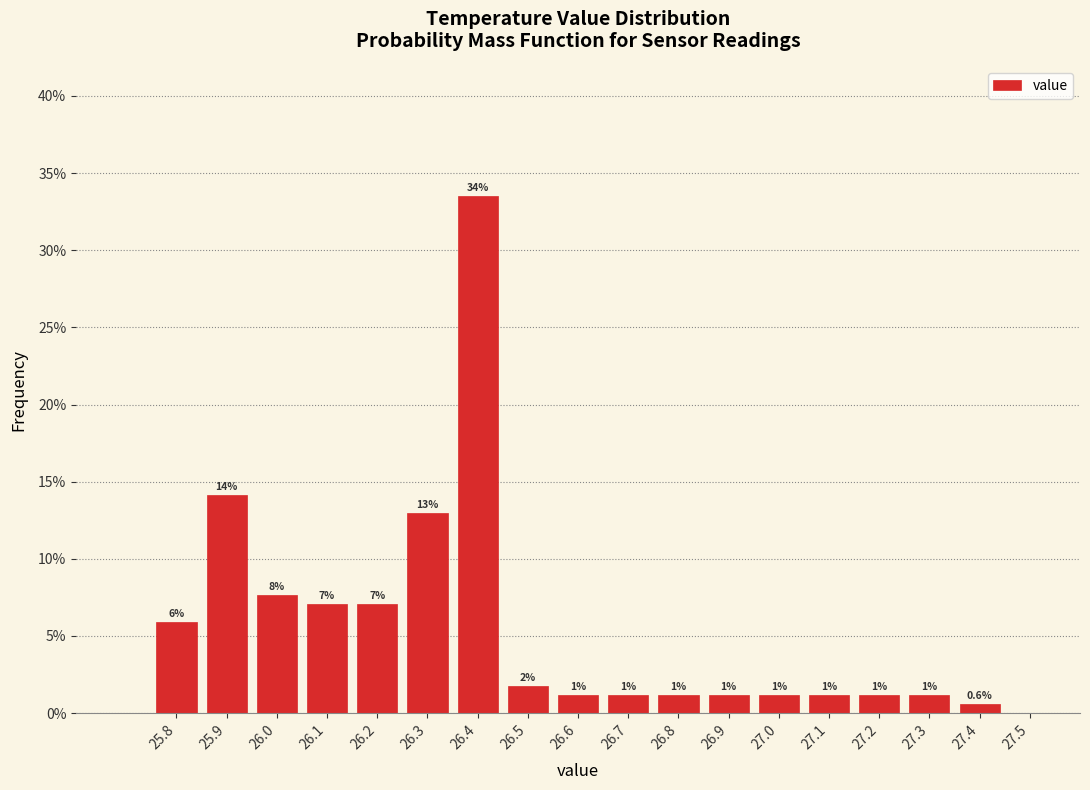

Are the bars horizontal?

No